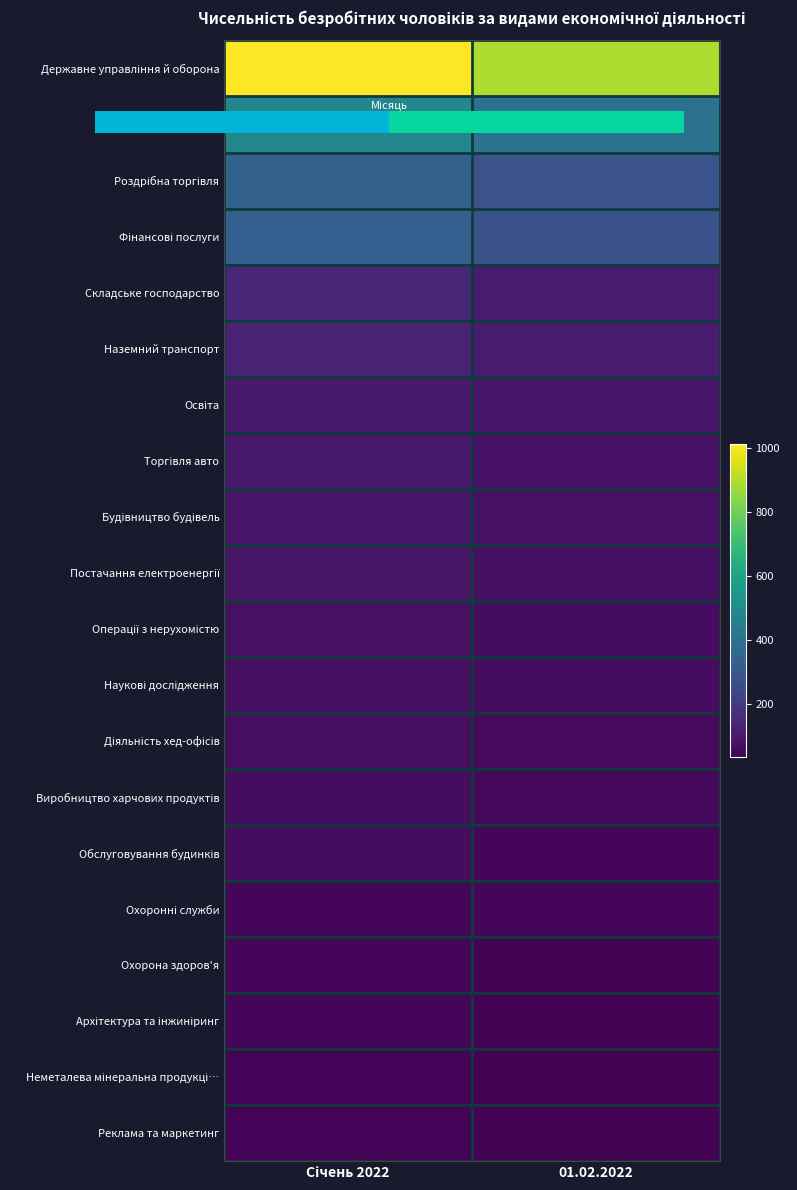

How many series are shown in this chart?

20